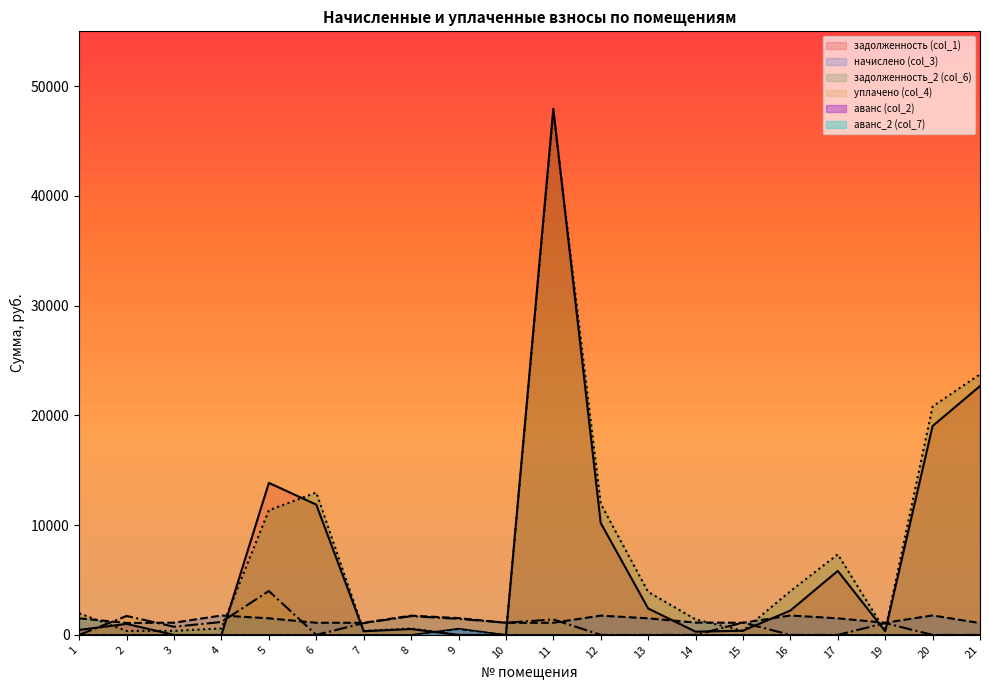

What is the sum of the начислено (col_3) values at 20 and 13?

3283.2